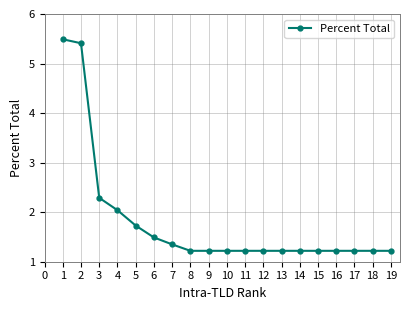

What is the sum of the values at 12 and 5?

3.0